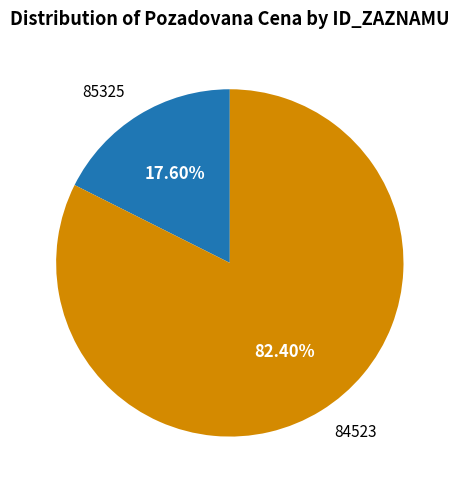

How many slices are in this pie chart?

2